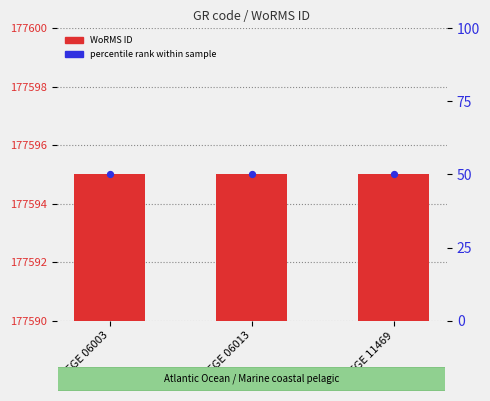

What are all the series names shown in the legend?

WoRMS ID, percentile rank within sample